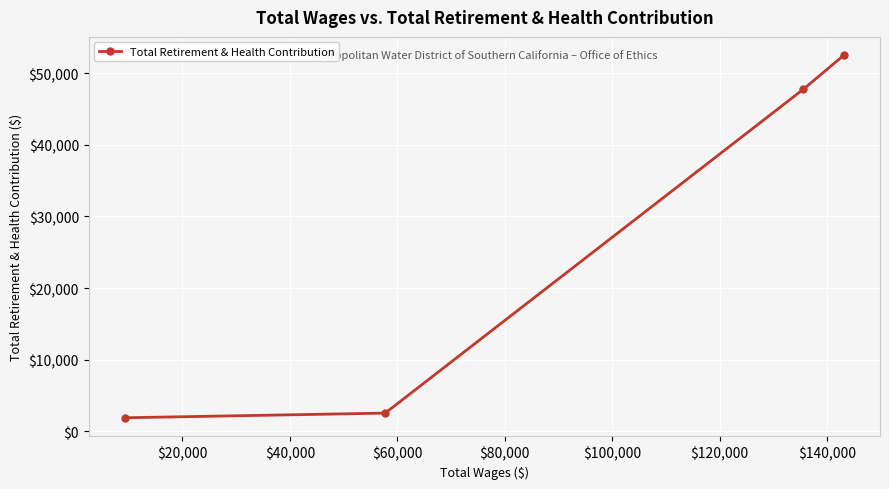

How many data points are less than 47759?

2